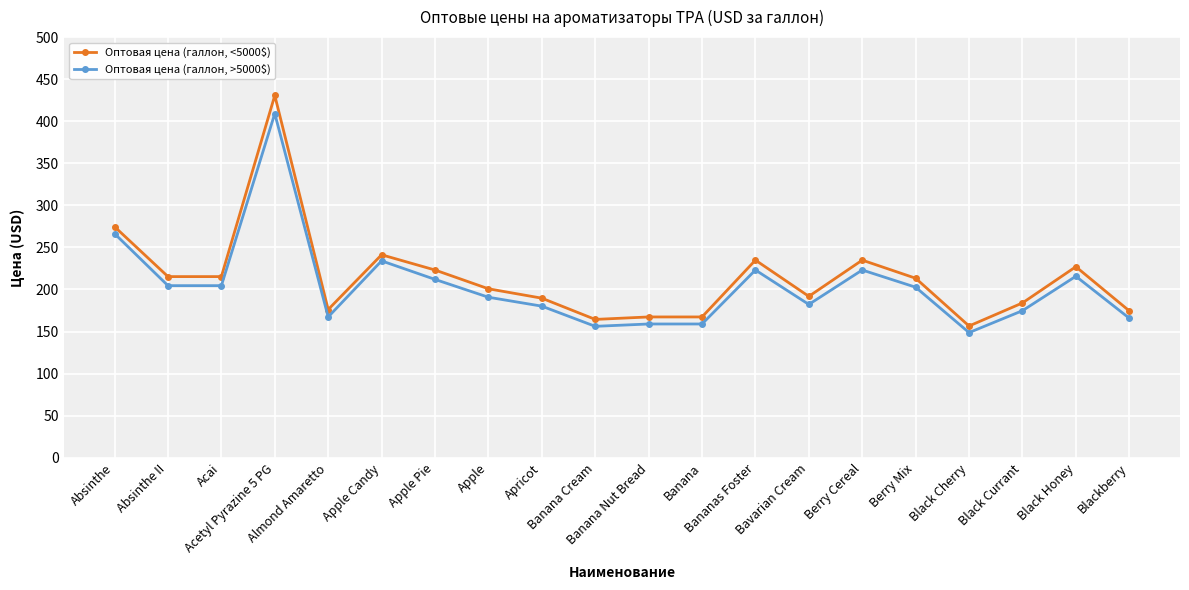

Which series has the widest spread of values?

Оптовая цена (галлон, <5000$)